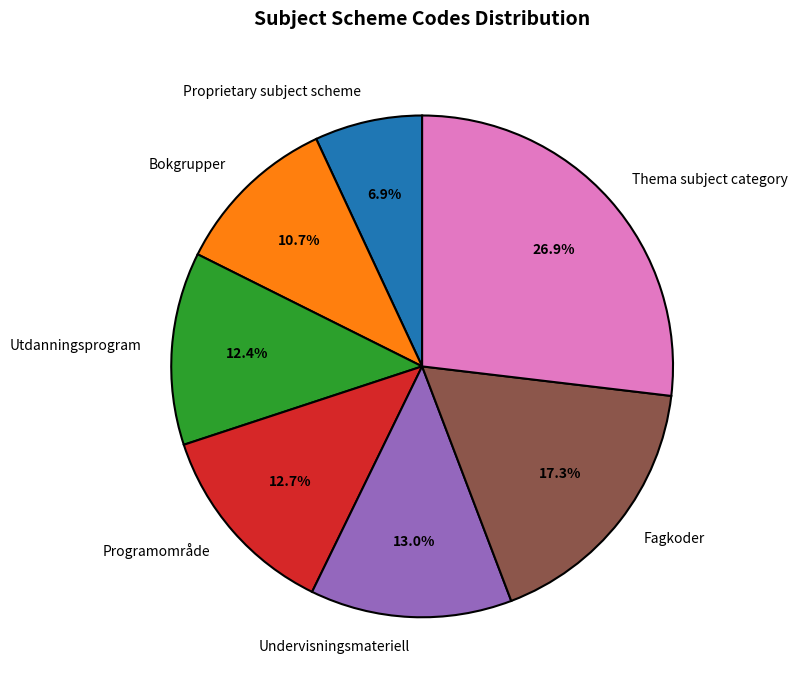

How many segments does this pie chart have?

7